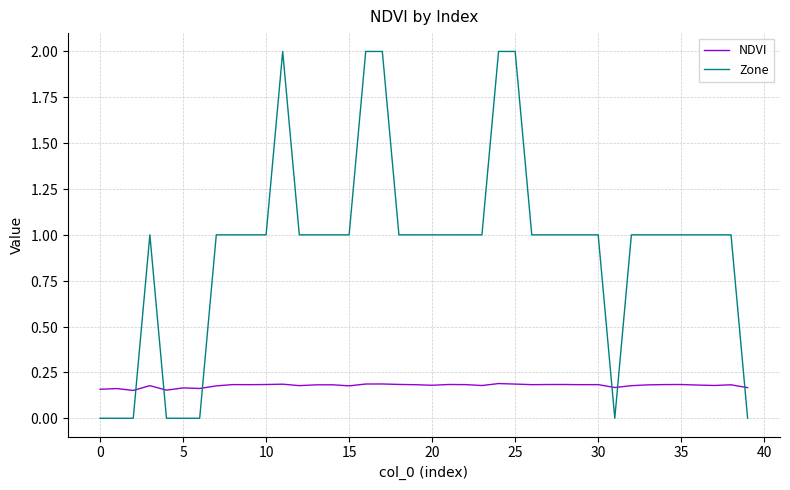

What are all the series names shown in the legend?

NDVI, Zone